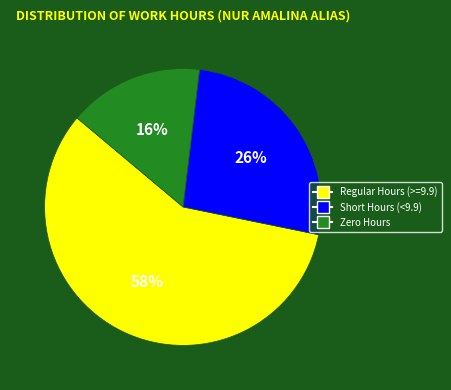

Does any single category account for the majority?

Yes